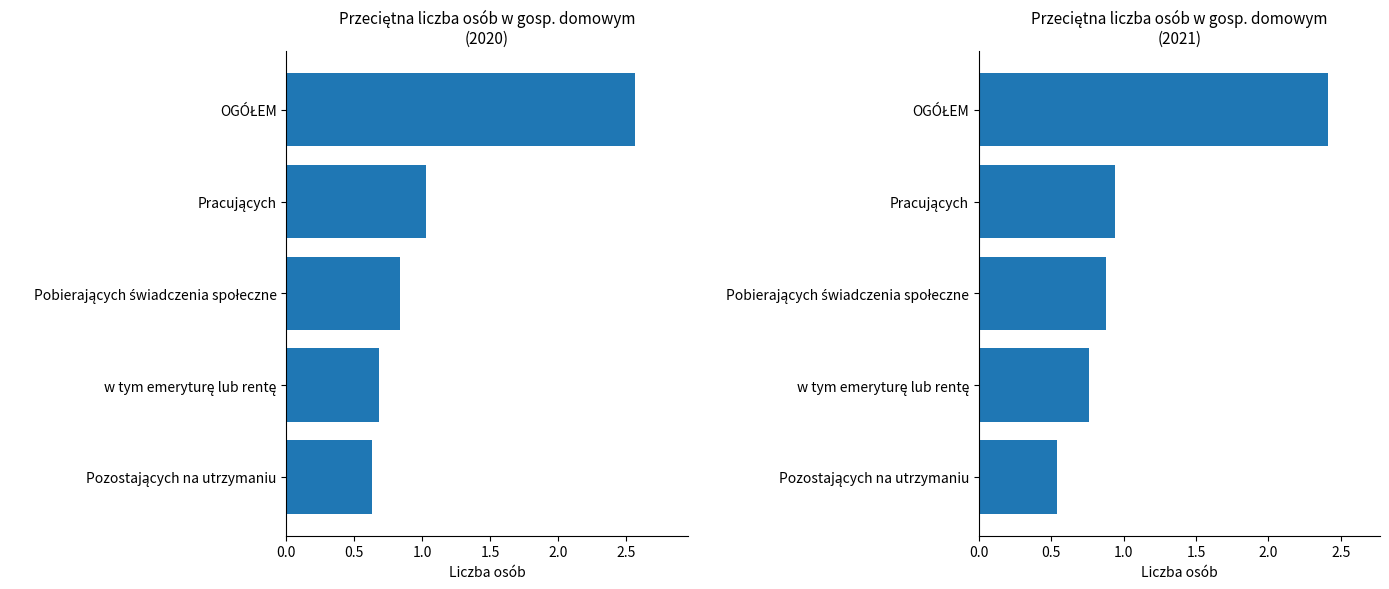

At how many categories does at least one series exceed 0?

5